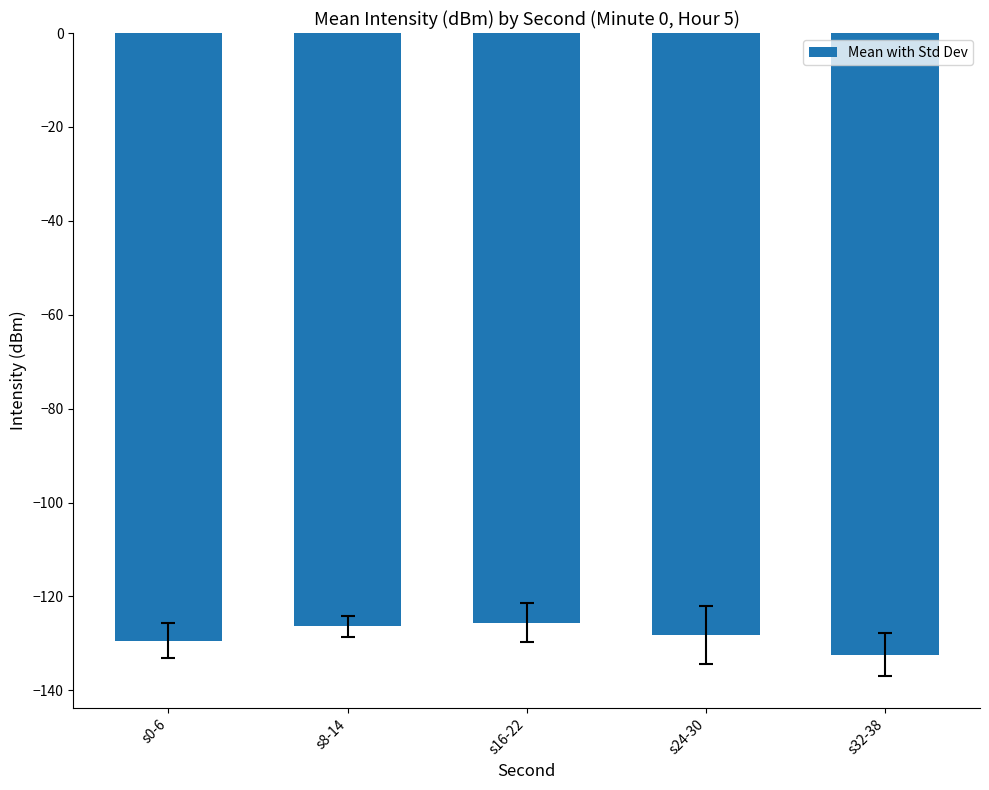

Reading left to right, list all the values displayed in this chart.

-129.5	-126.4	-125.6	-128.2	-132.4